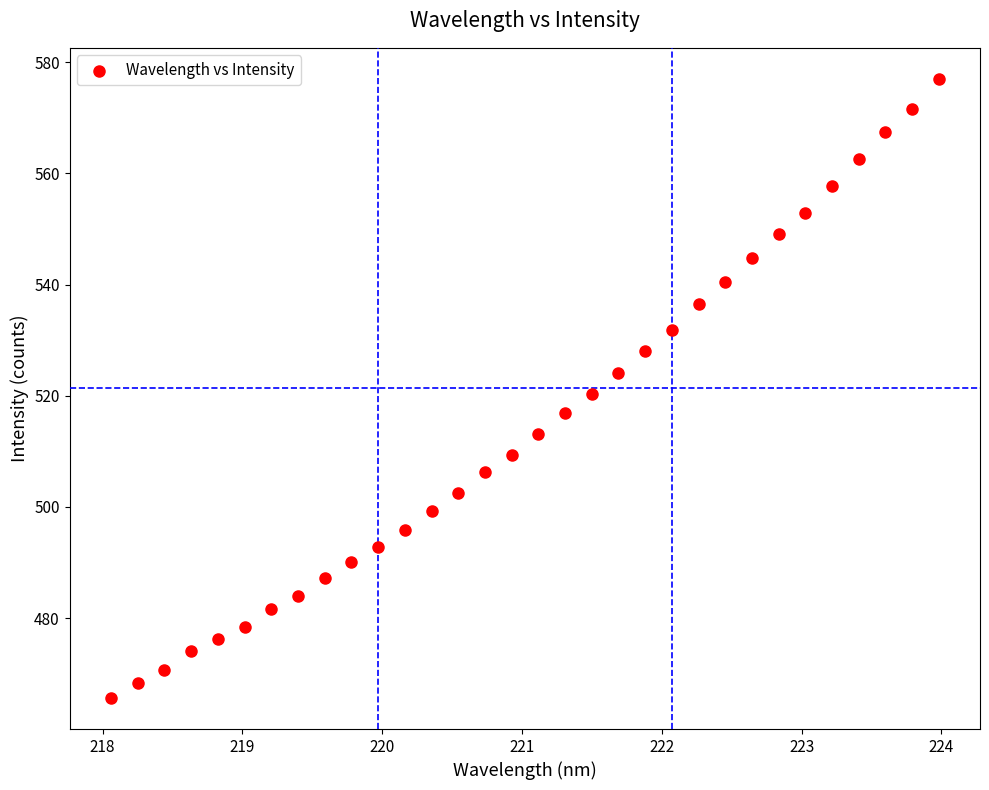

What is the range of X values (max minus min)?

5.9